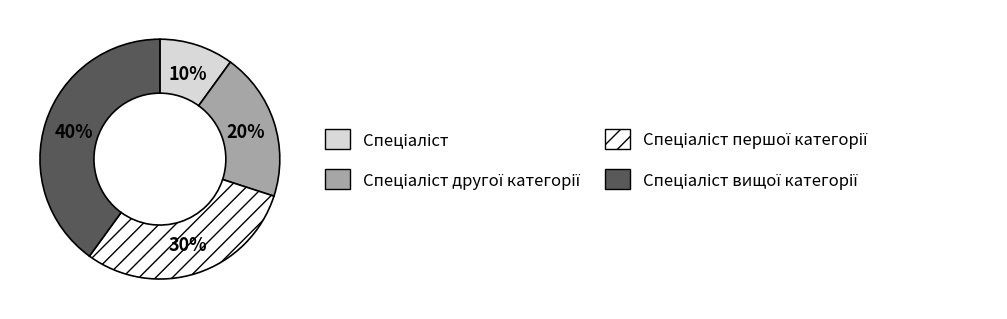

Is there a majority slice in this chart?

No